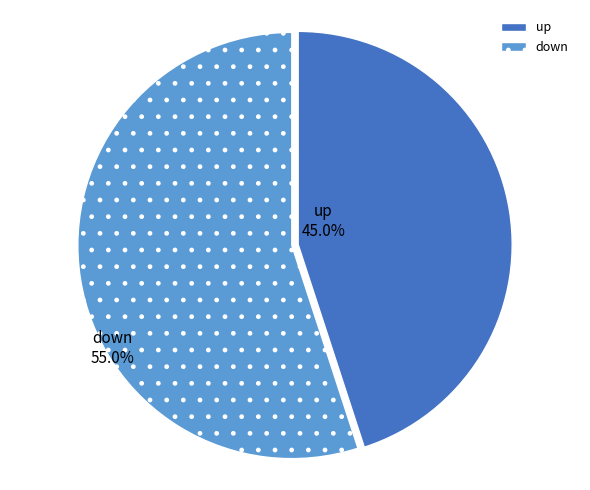

To the nearest percent, what portion does up represent?

45%